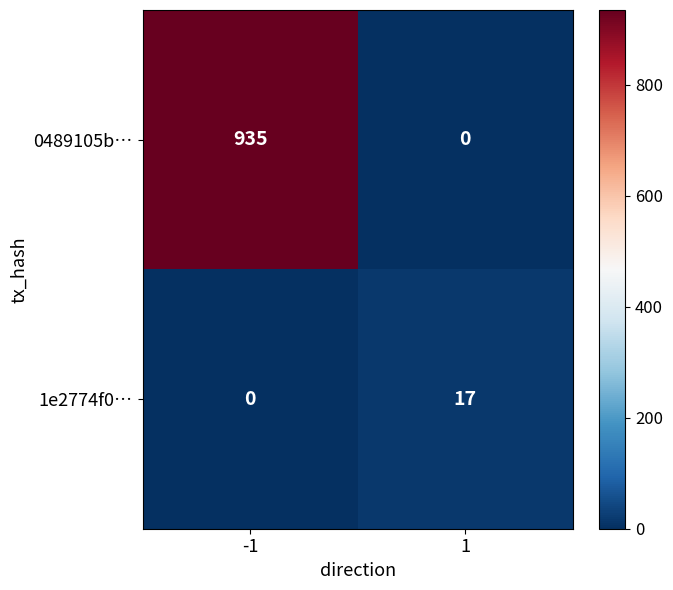

At how many categories does at least one series exceed 197?

1